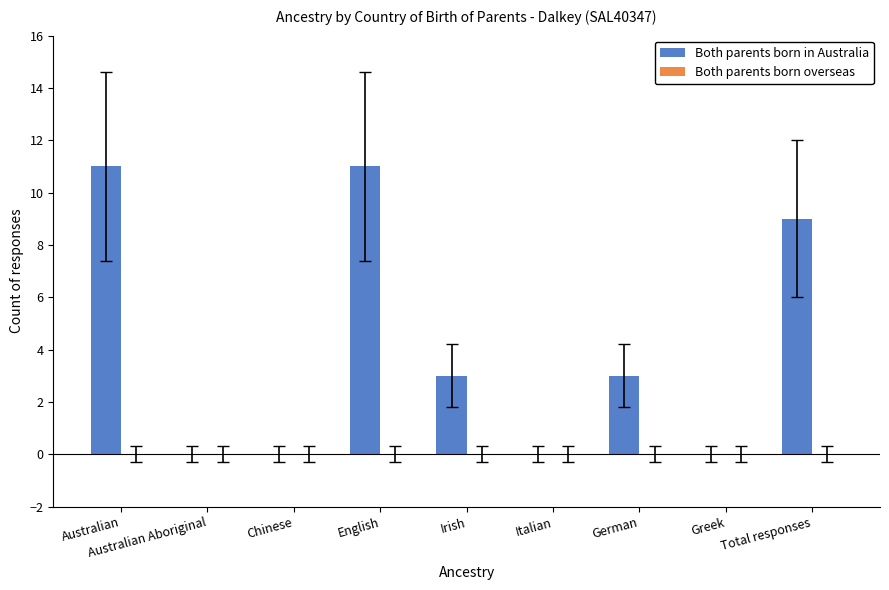

True or false: the data shows 11 at Australian.

True